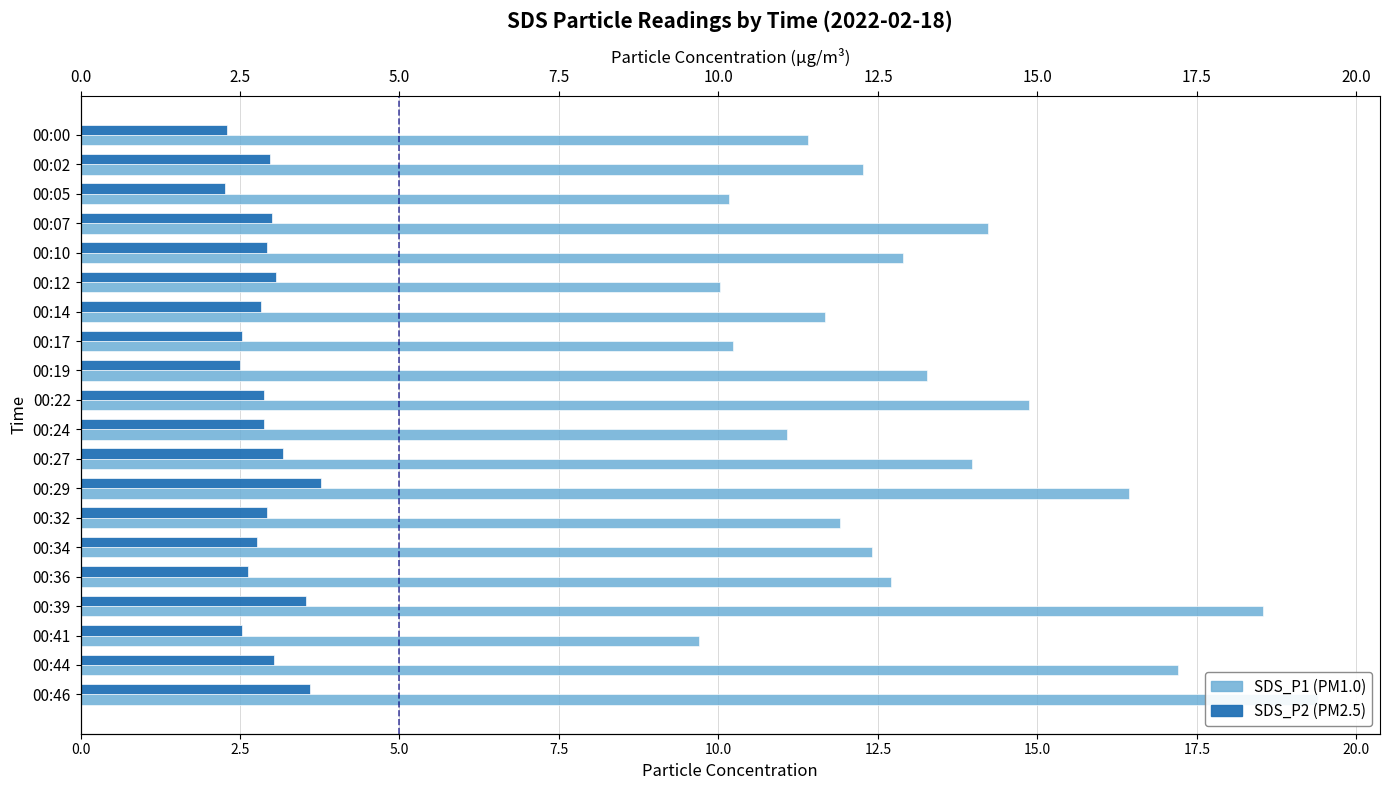

How many data points in SDS_P1 are above 12?

12